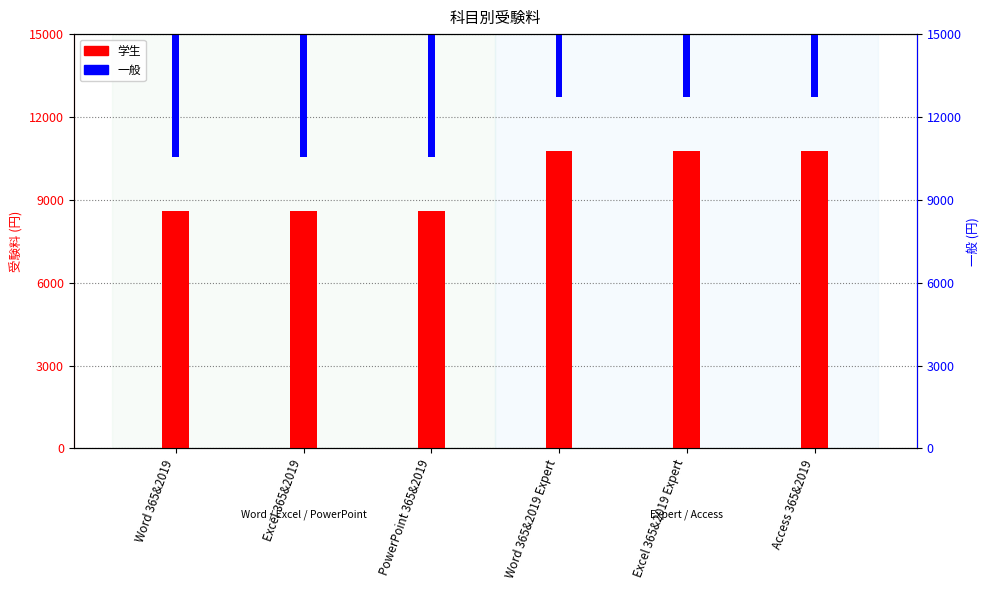

What is the greatest value displayed?

12980.0